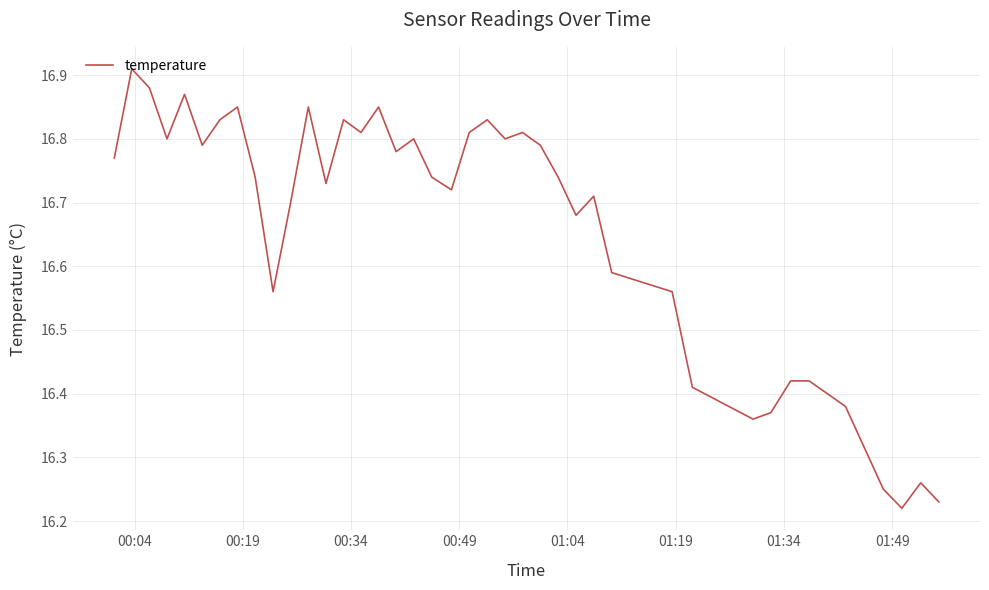

How many lines are shown in the chart?

1